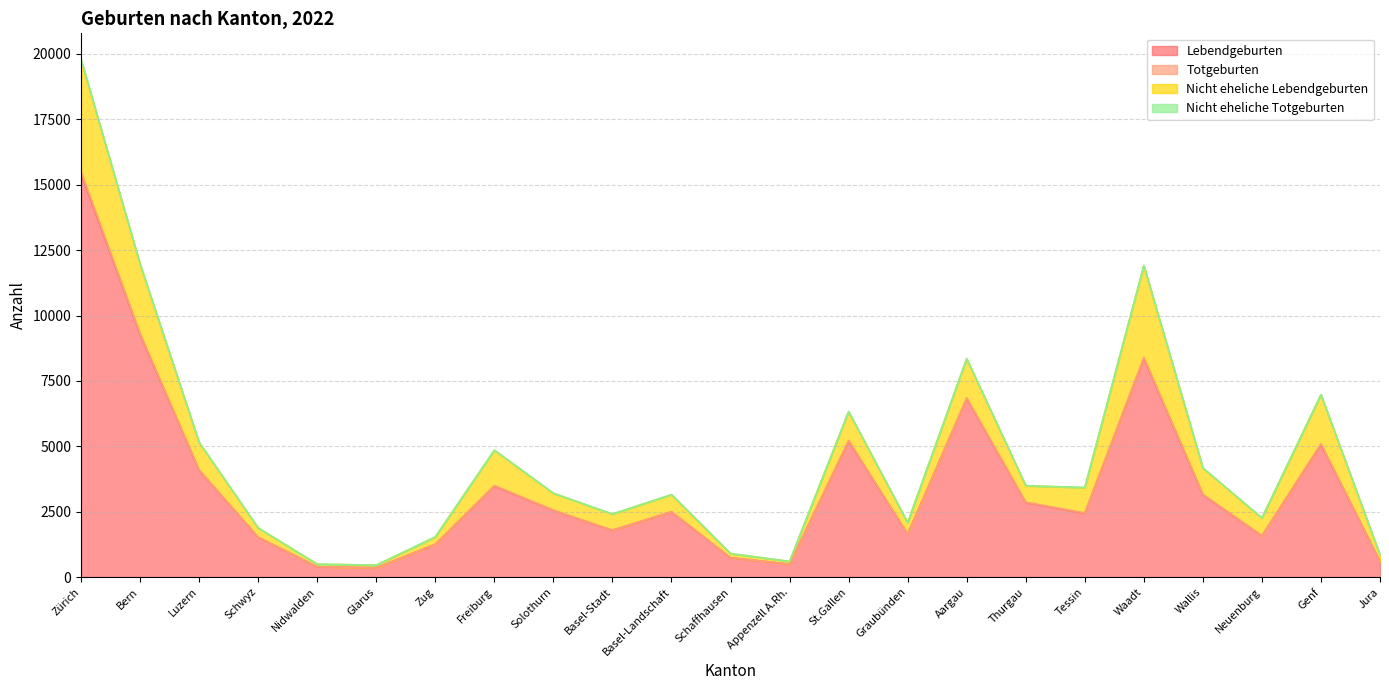

Which series has the largest total across all categories?

Lebendgeburten